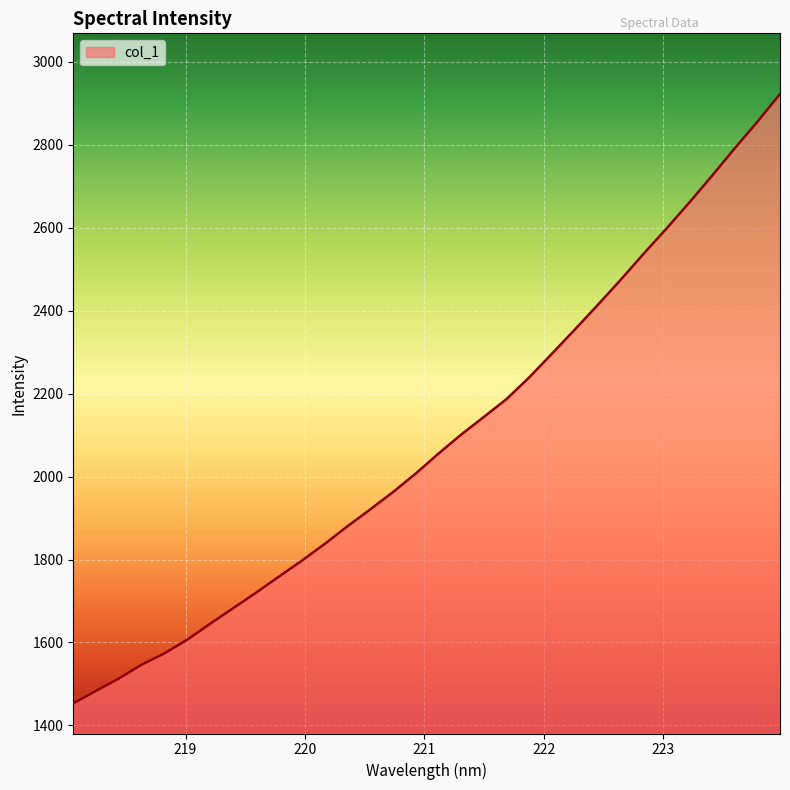

What is the smallest value displayed?

1453.1